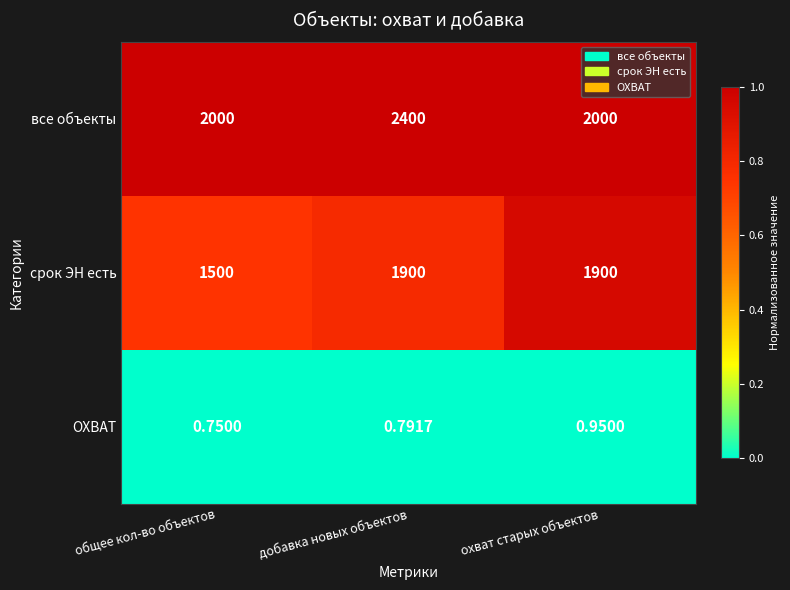

What is the total value across all series at общее кол-во объектов?

3500.8